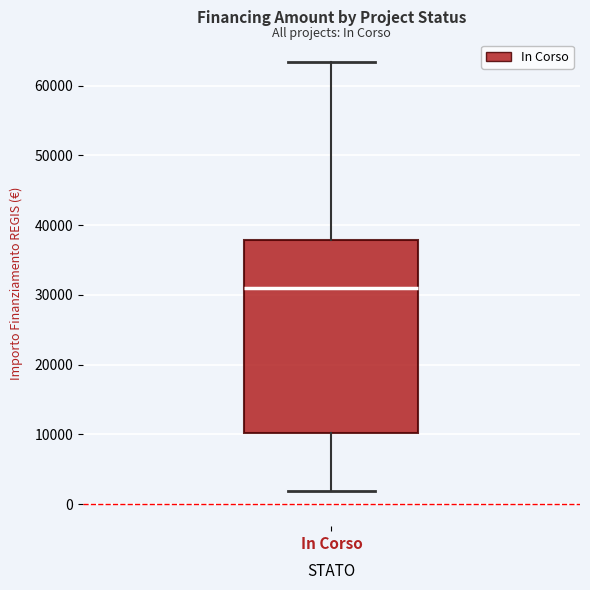

Read this box plot against the y-axis: the position of the median line, the range covered by the box, and the ends of both whiskers. The values are not printed on the chart, so give them approximately, as read against the axis.

median 31000, box 10000 to 38000, whiskers 2000 to 63000